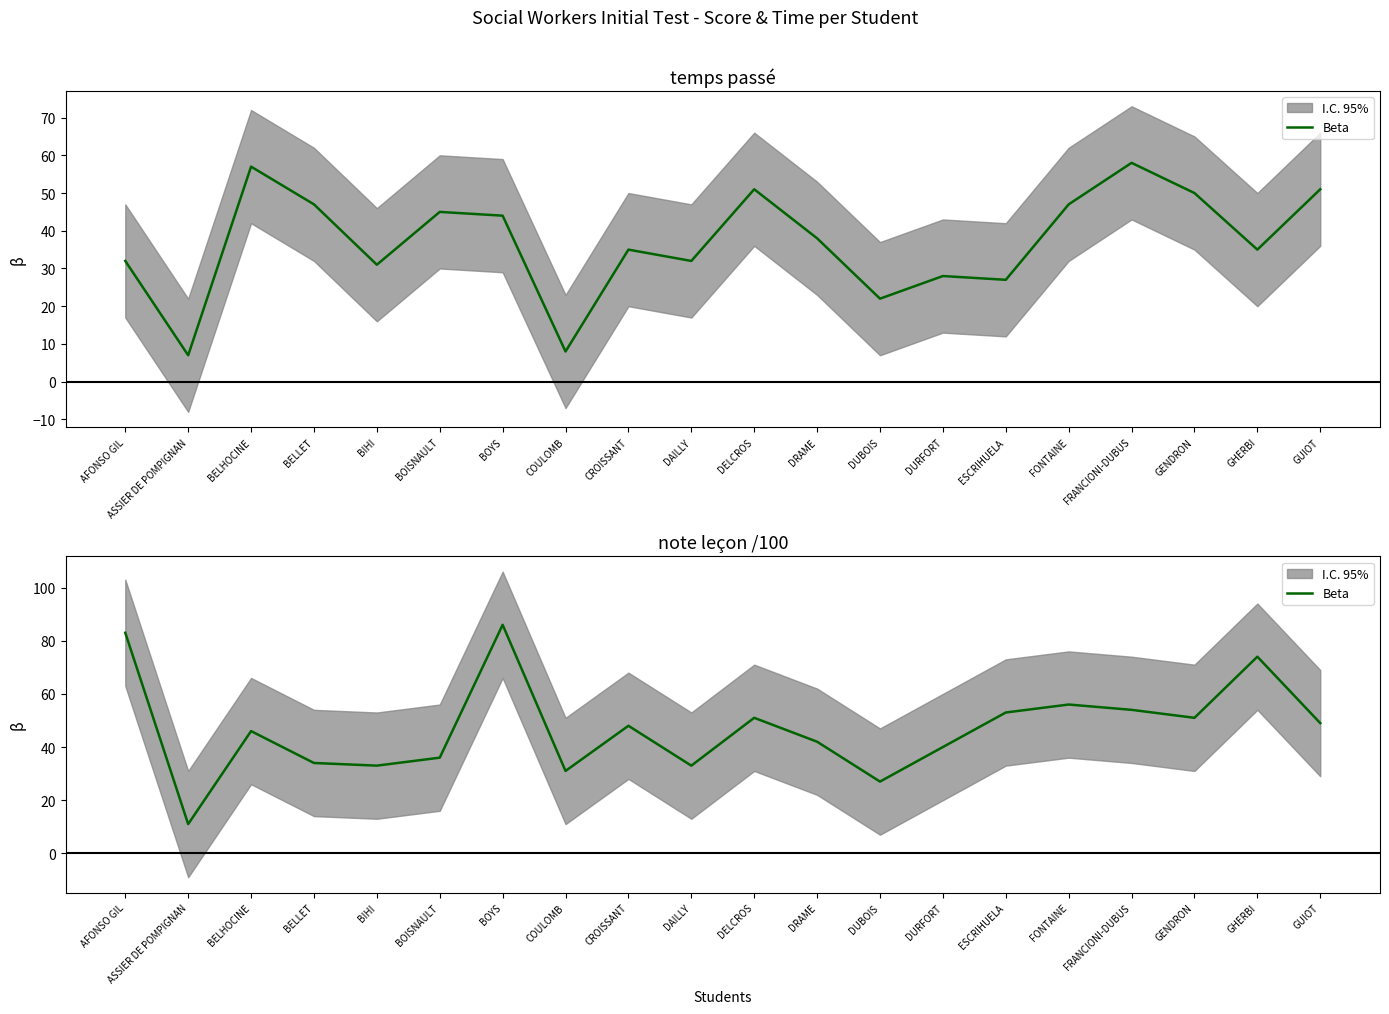

Rank the categories by value from lowest to highest.

ASSIER DE POMPIGNAN, DUBOIS, COULOMB, BIHI, DAILLY, BELLET, BOISNAULT, DURFORT, DRAME, BELHOCINE, CROISSANT, GUIOT, DELCROS, GENDRON, ESCRIHUELA, FRANCIONI-DUBUS, FONTAINE, GHERBI, AFONSO GIL, BOYS